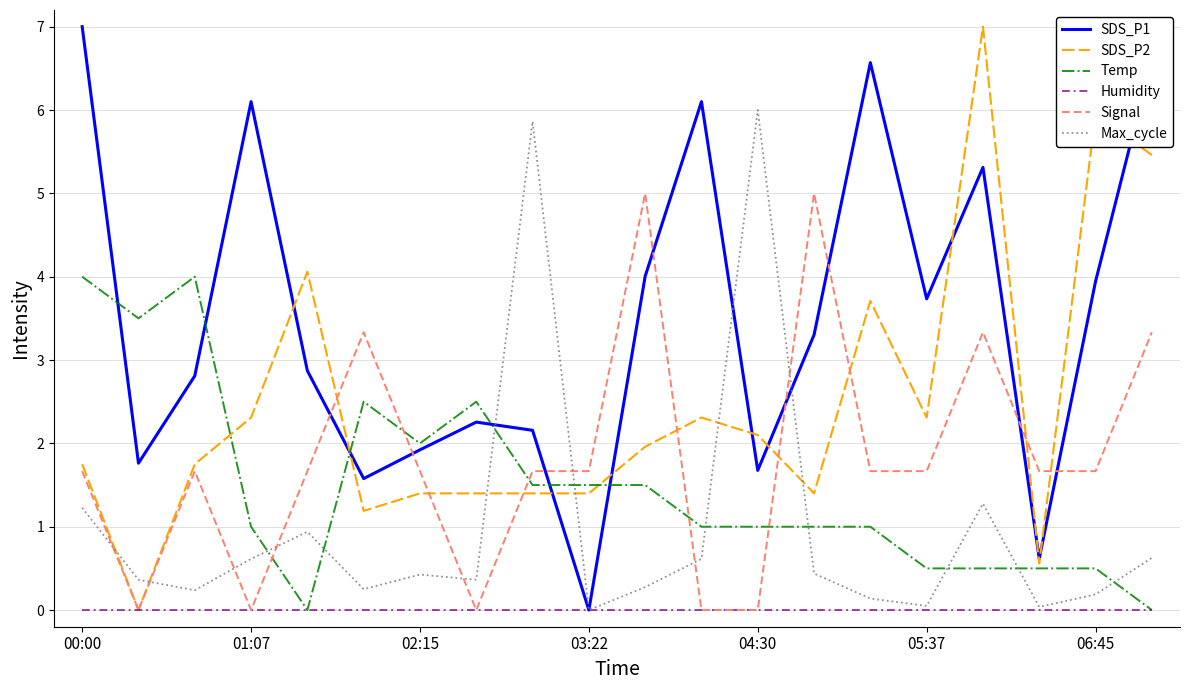

Does the chart display data point markers on the line(s)?

No